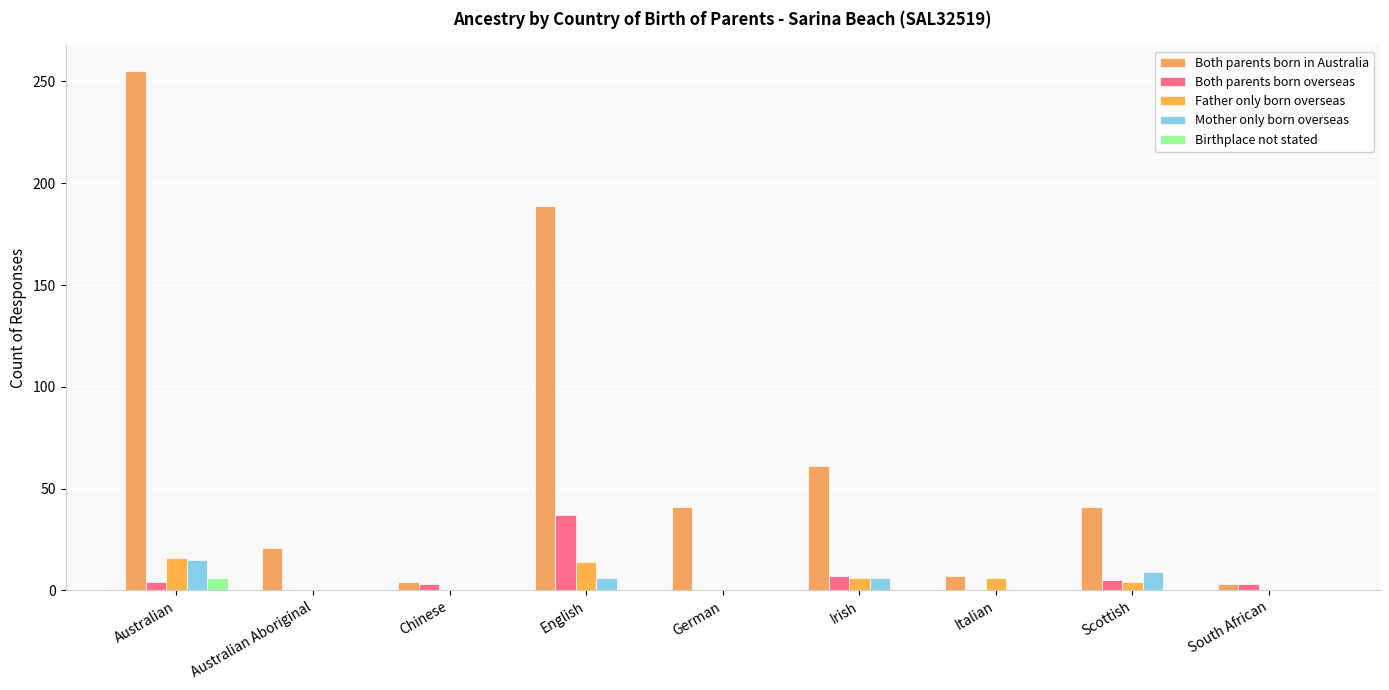

What is the maximum value shown in the chart?

255